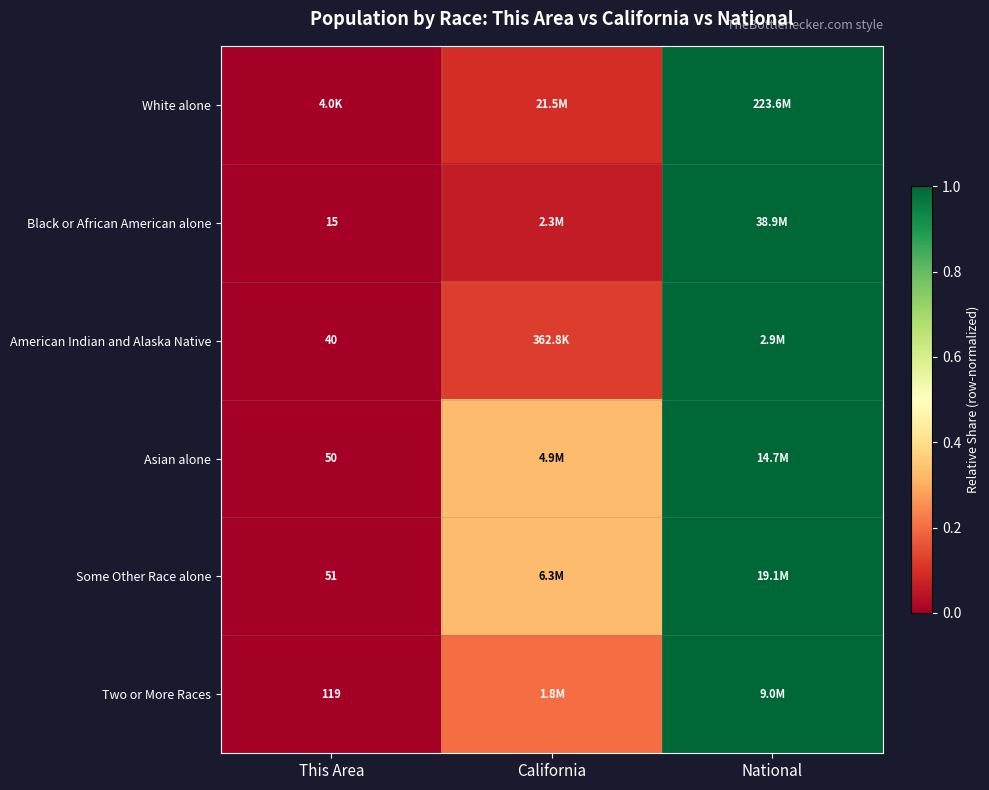

At which label does Black or African American alone reach its peak?

National